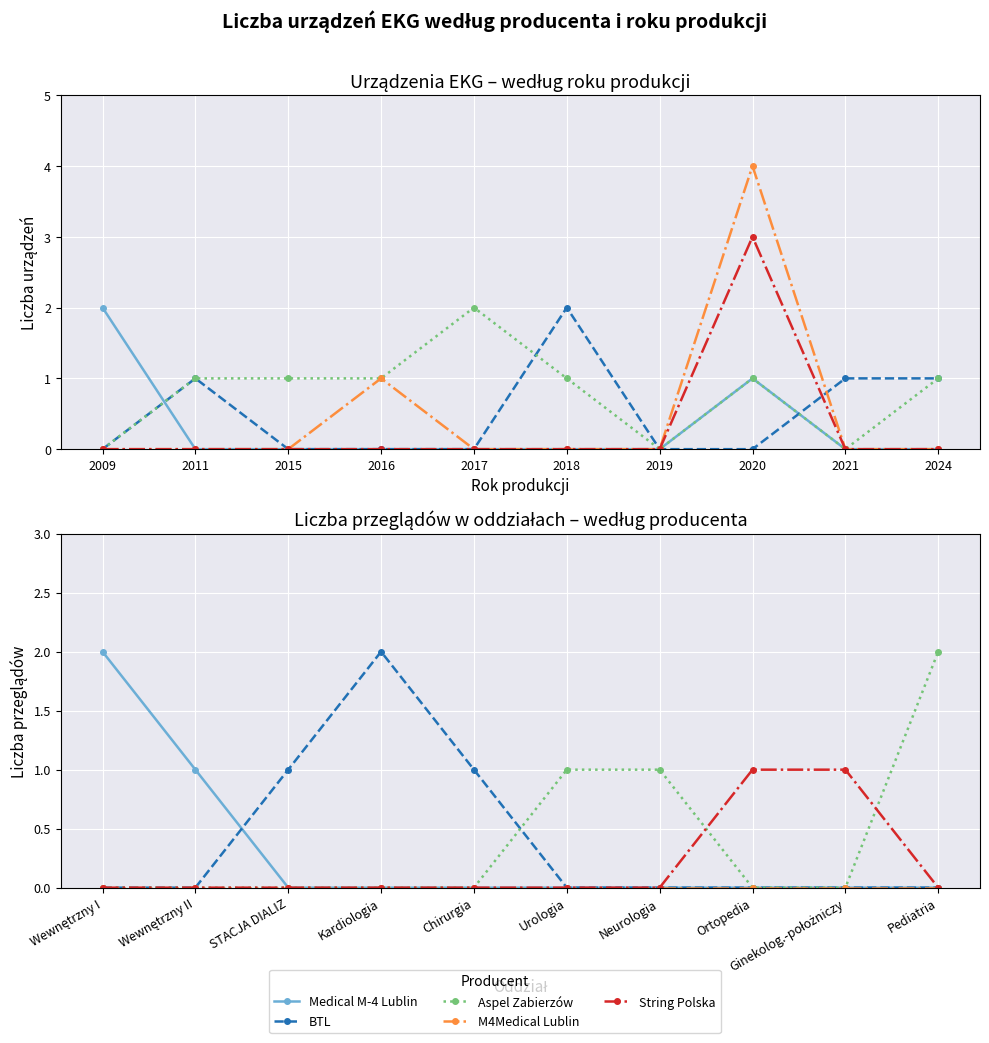

What is the total value across all series at STACJA DIALIZ?

1